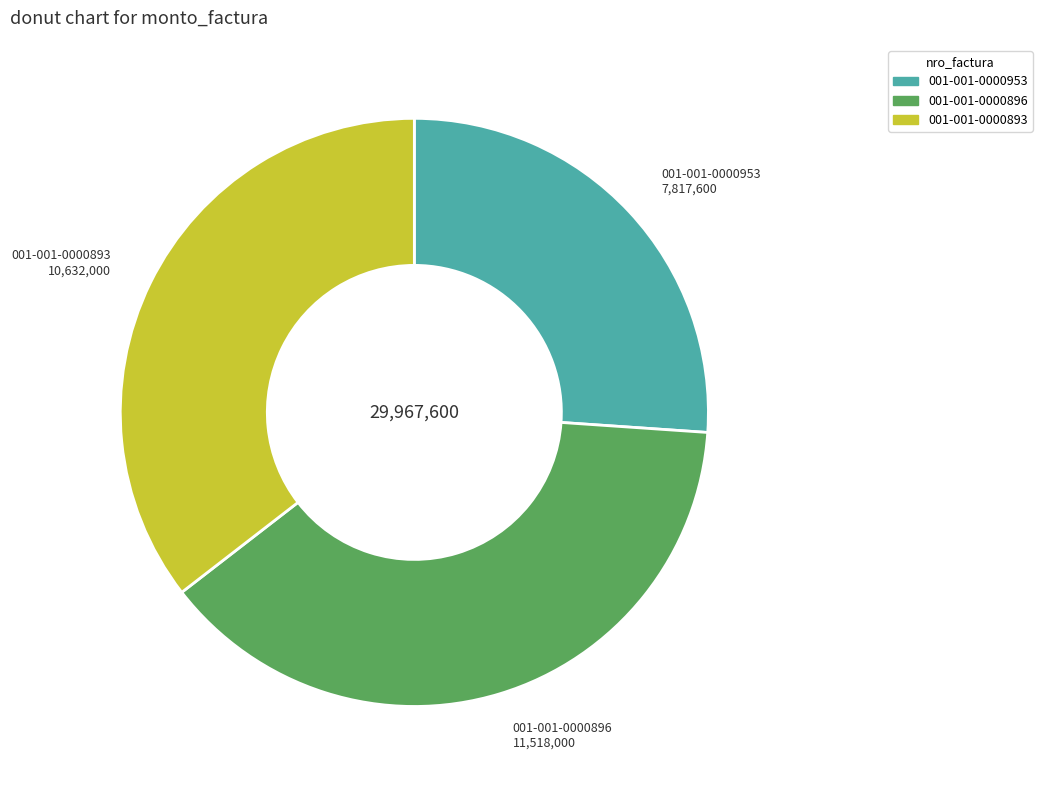

Which category has the biggest portion of the pie?

001-001-0000896